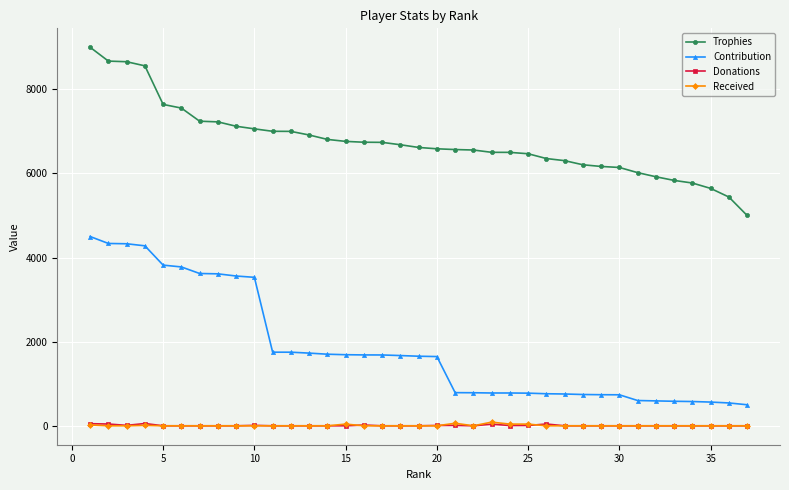

True or false: Donations and Trophies intersect in this chart.

False